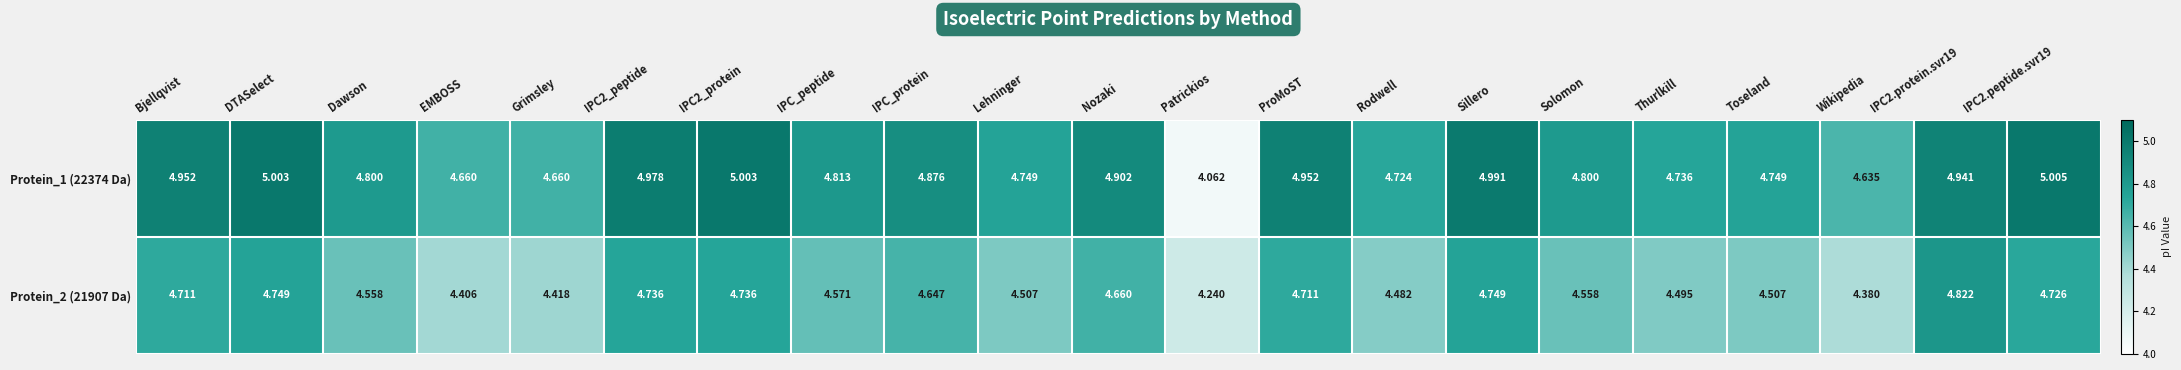

What is the spread (max minus min) of values at Thurlkill?

0.2